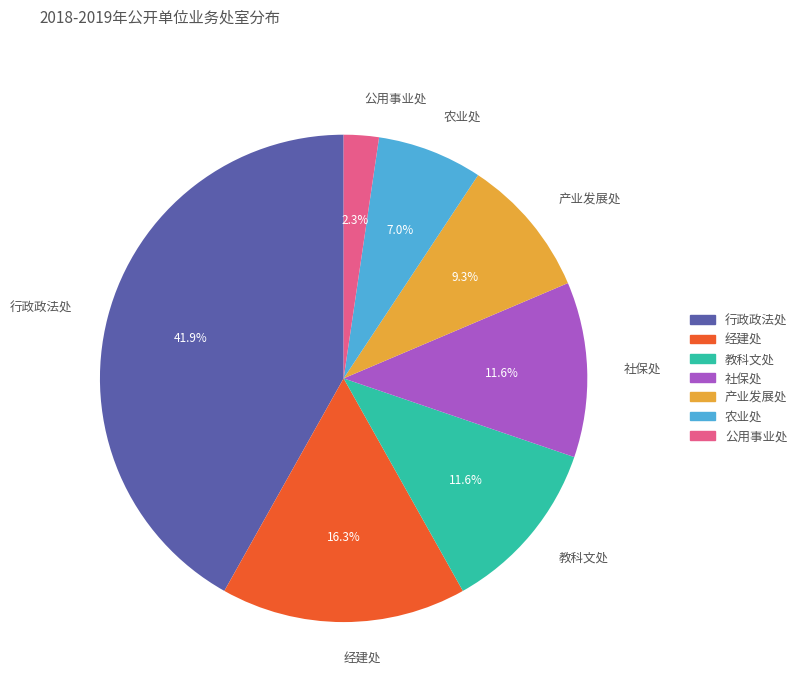

What is the smallest slice in the pie chart?

公用事业处